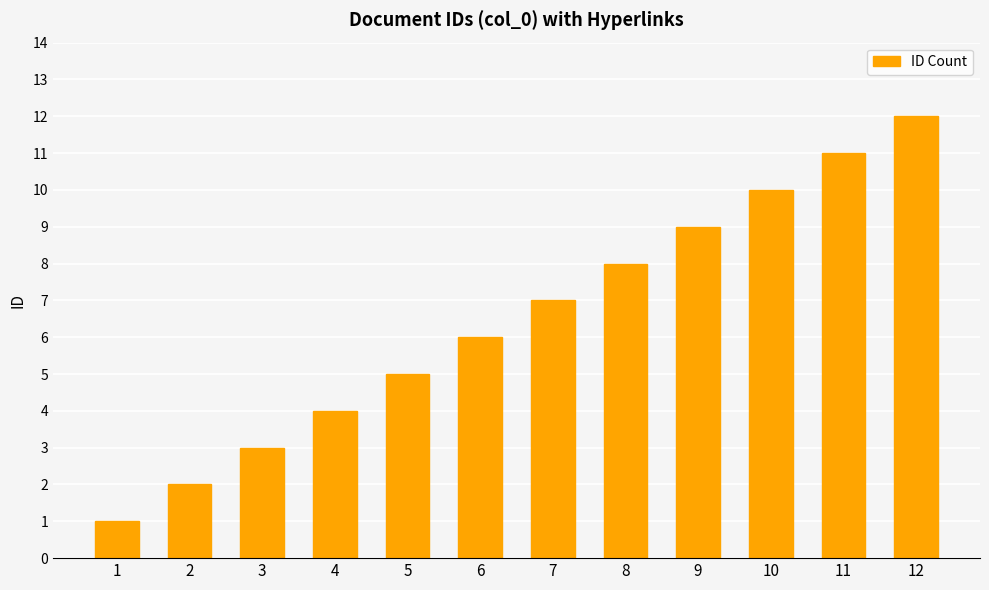

What is the sum of the values at 5 and 8?

13